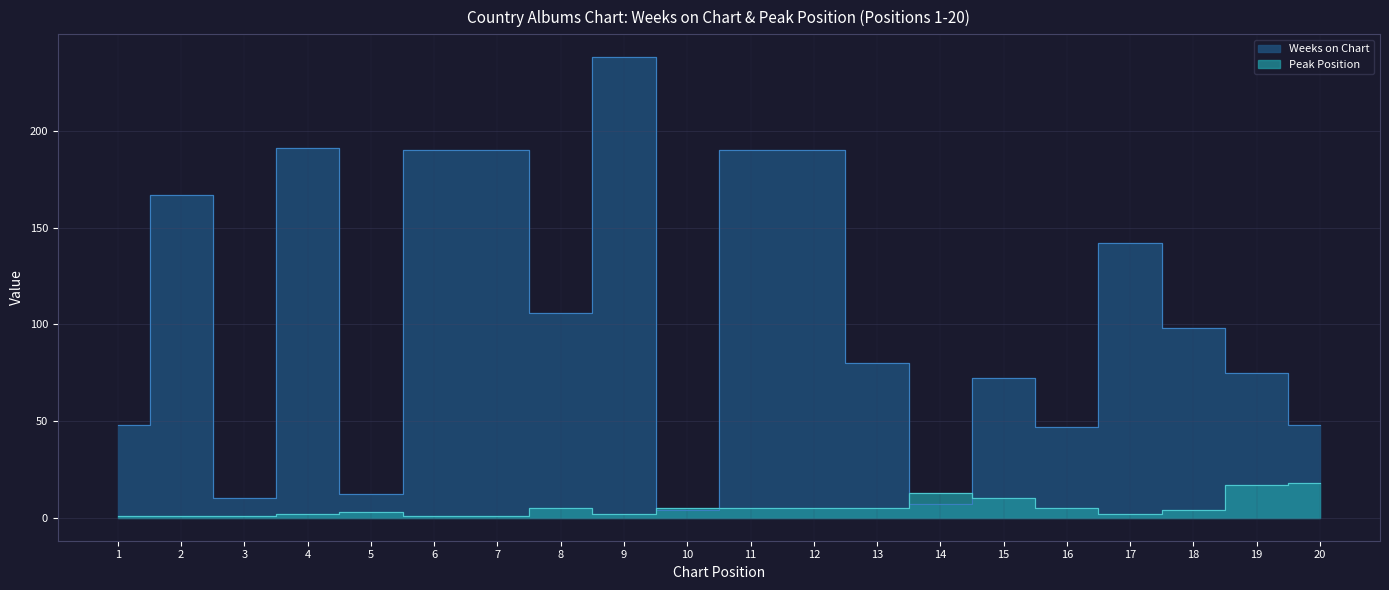

What is the total value across all series at 15?

82